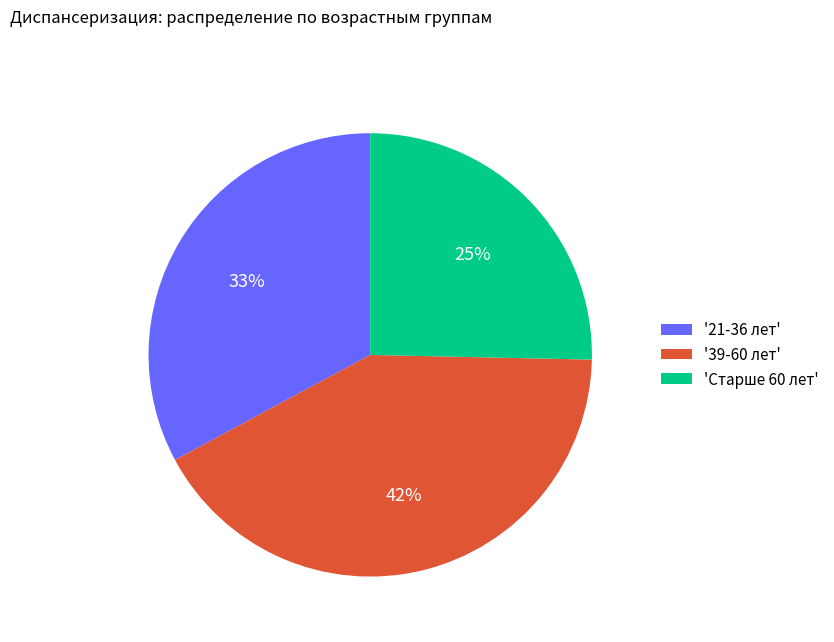

Is there a majority slice in this chart?

No